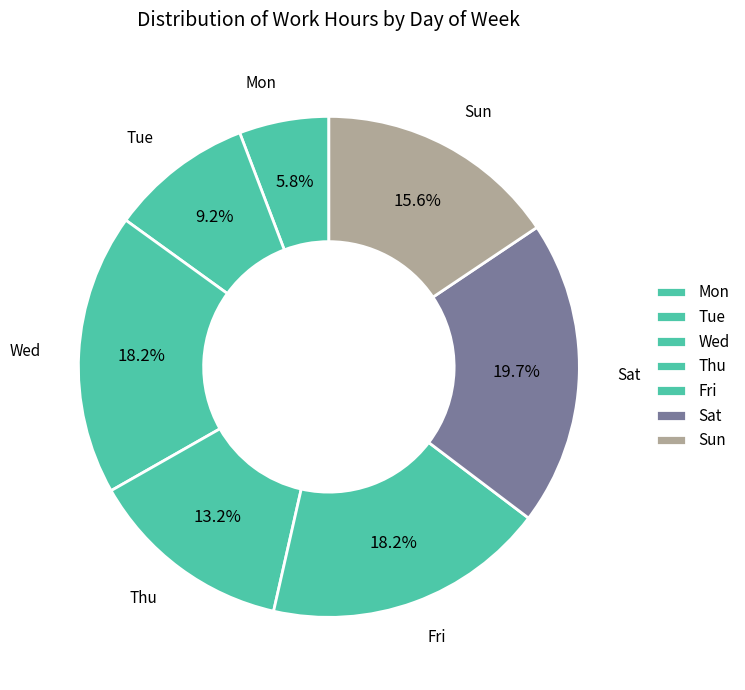

Count the number of slices in the pie.

7